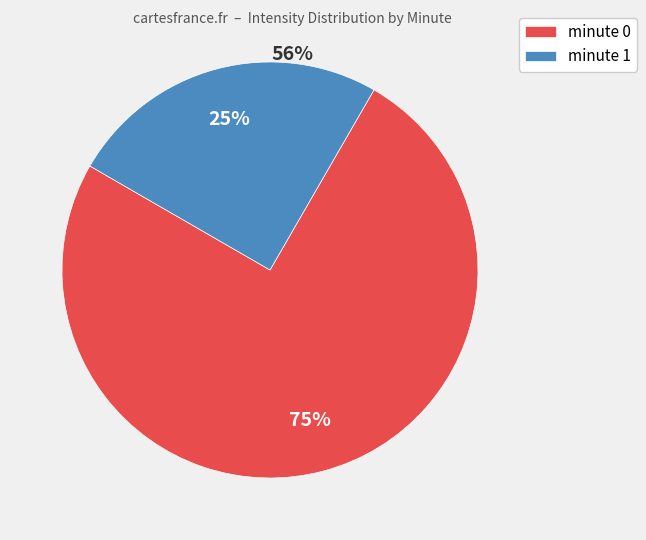

How many segments does this pie chart have?

2